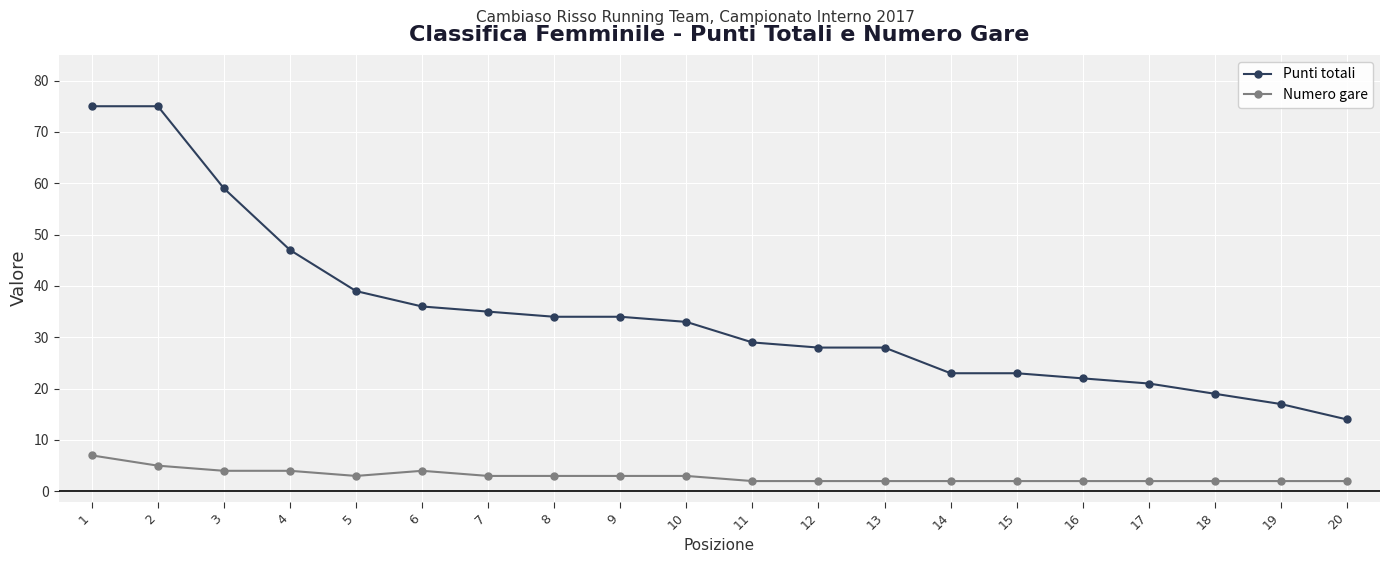

At which category is the sum across all series the highest?

1